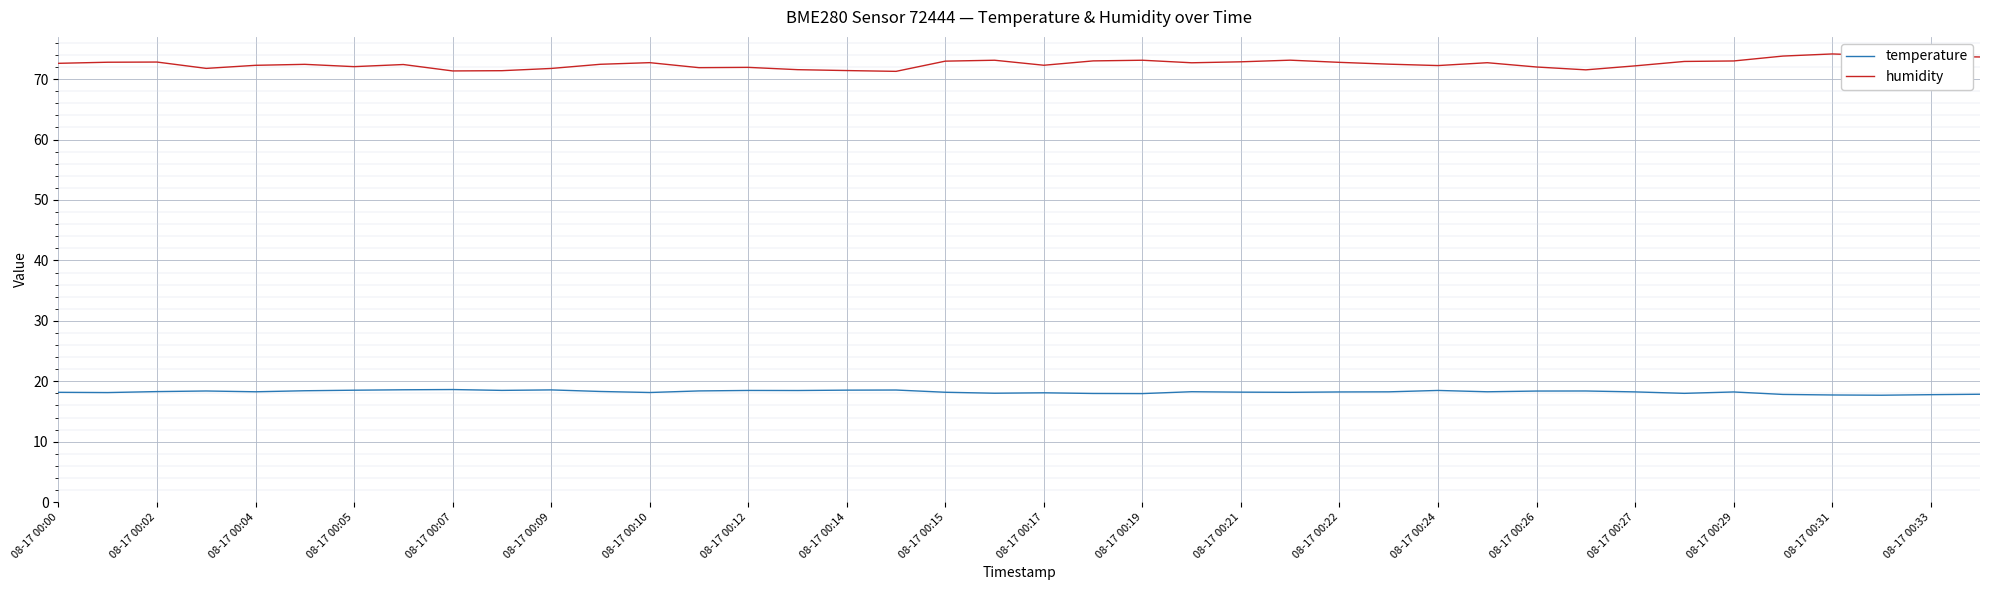

What is the smallest value displayed?

17.7